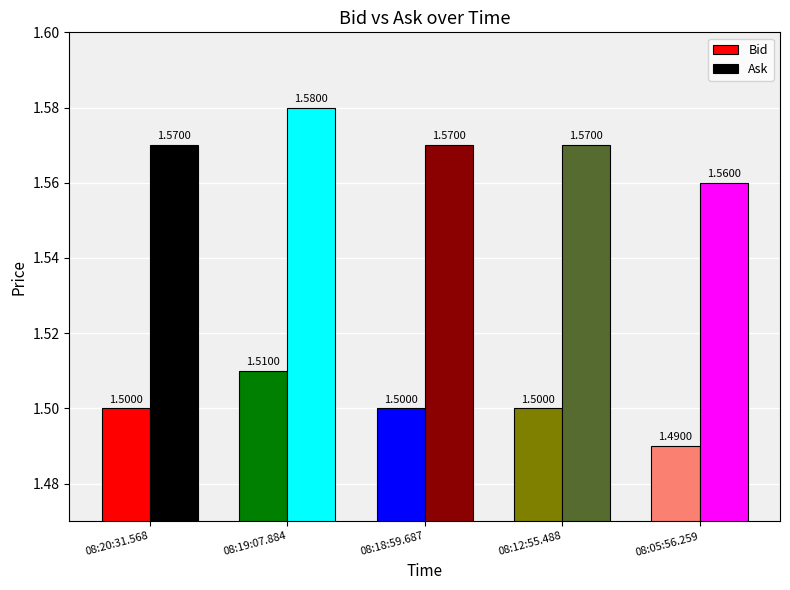

The Ask series shows 2.8 at 08:12:55.488. True or false?

False